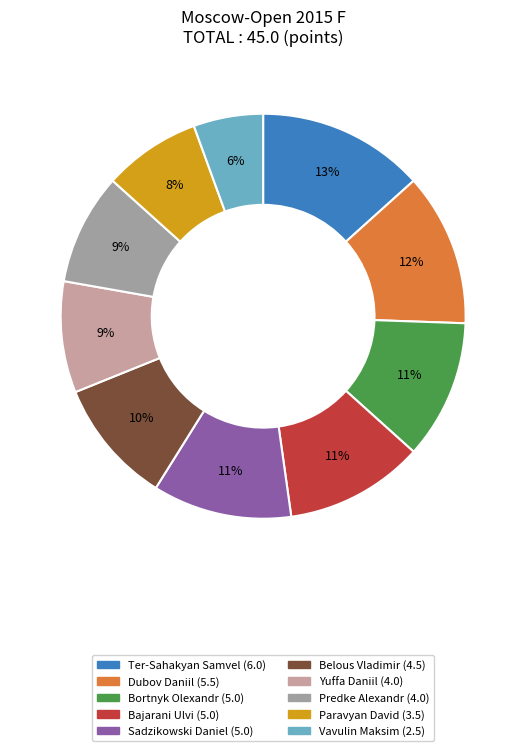

What portion of the pie excludes Bortnyk Olexandr?

88.9%